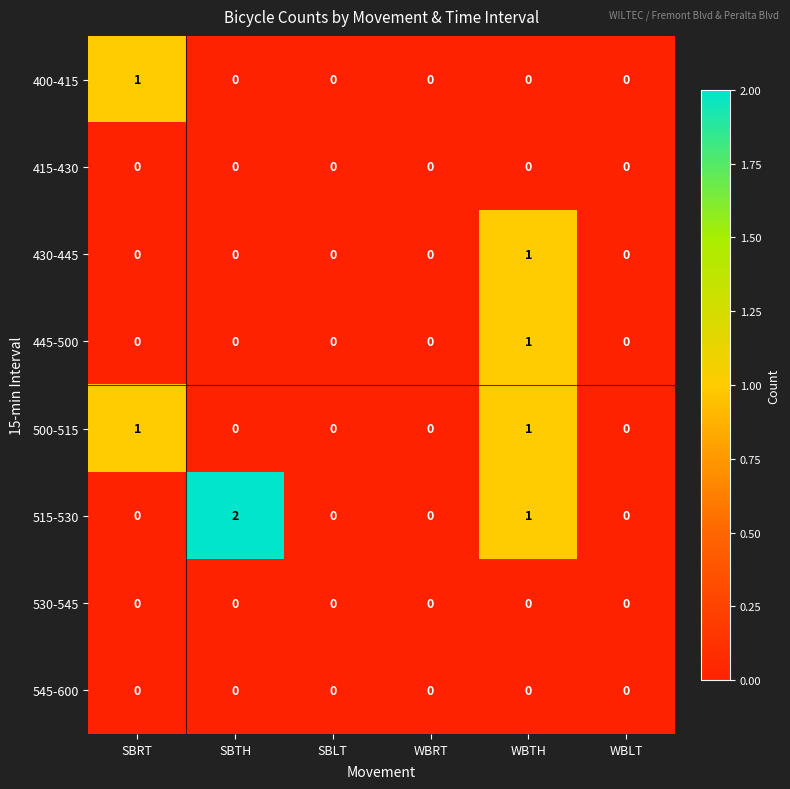

What is the total value across all series at SBTH?

2